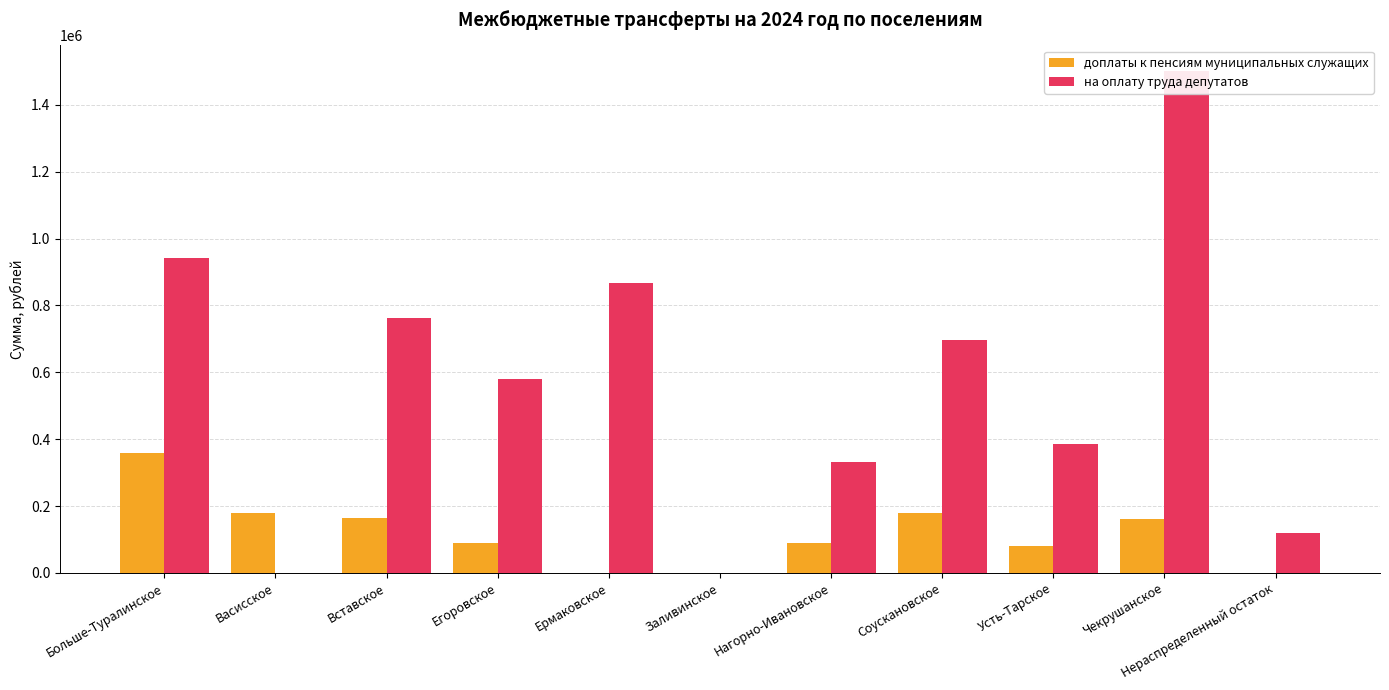

The value of доплаты к пенсиям муниципальных служащих at Нагорно-Ивановское is 89483.7. True or false?

True